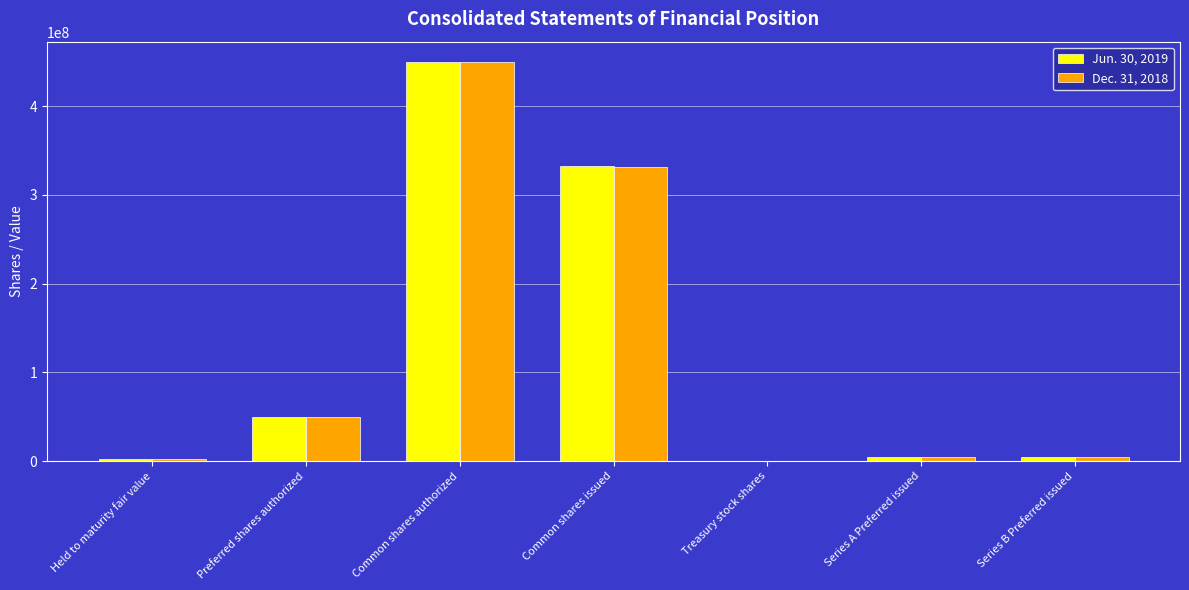

Which series changed the most between Common shares authorized and Common shares issued?

Dec. 31, 2018